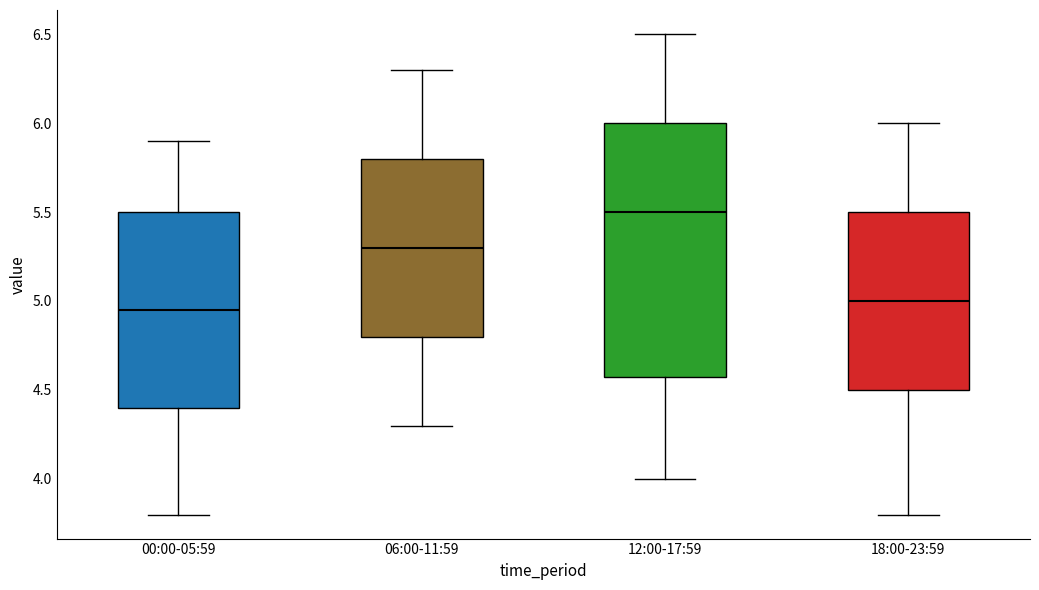

Where is the lower edge of the box for 18:00-23:59 on the y-axis? The values are not printed on the chart, so give them approximately, as read against the axis.

4.50